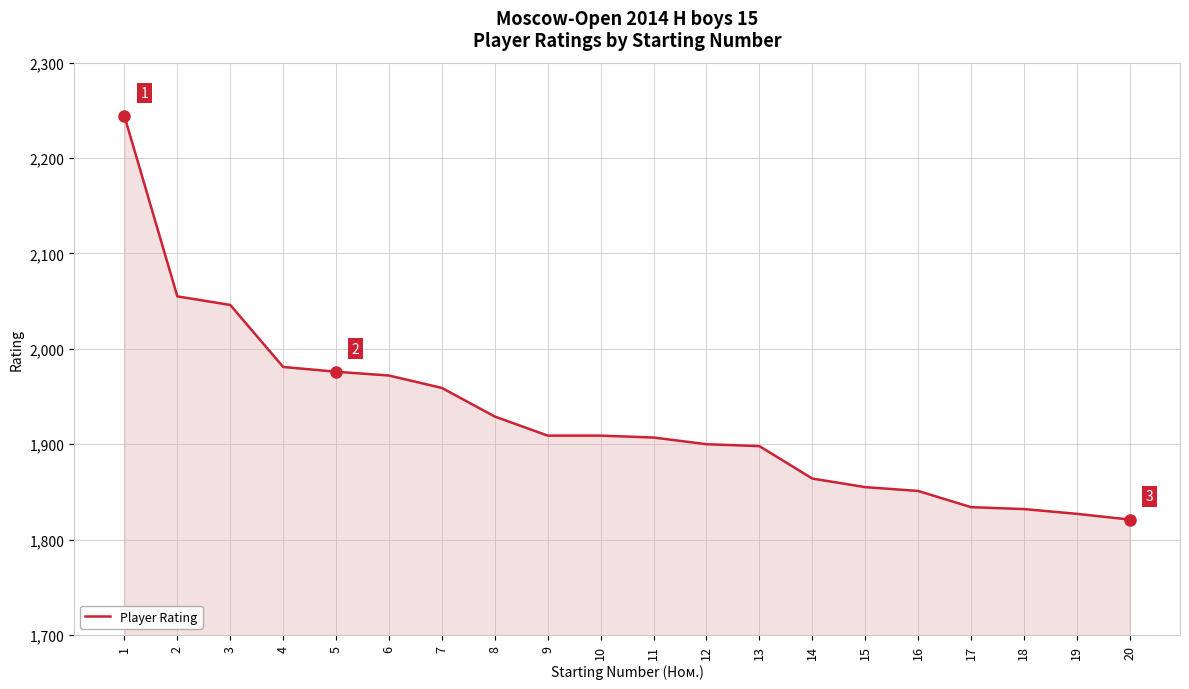

Read the value at 5.

1976